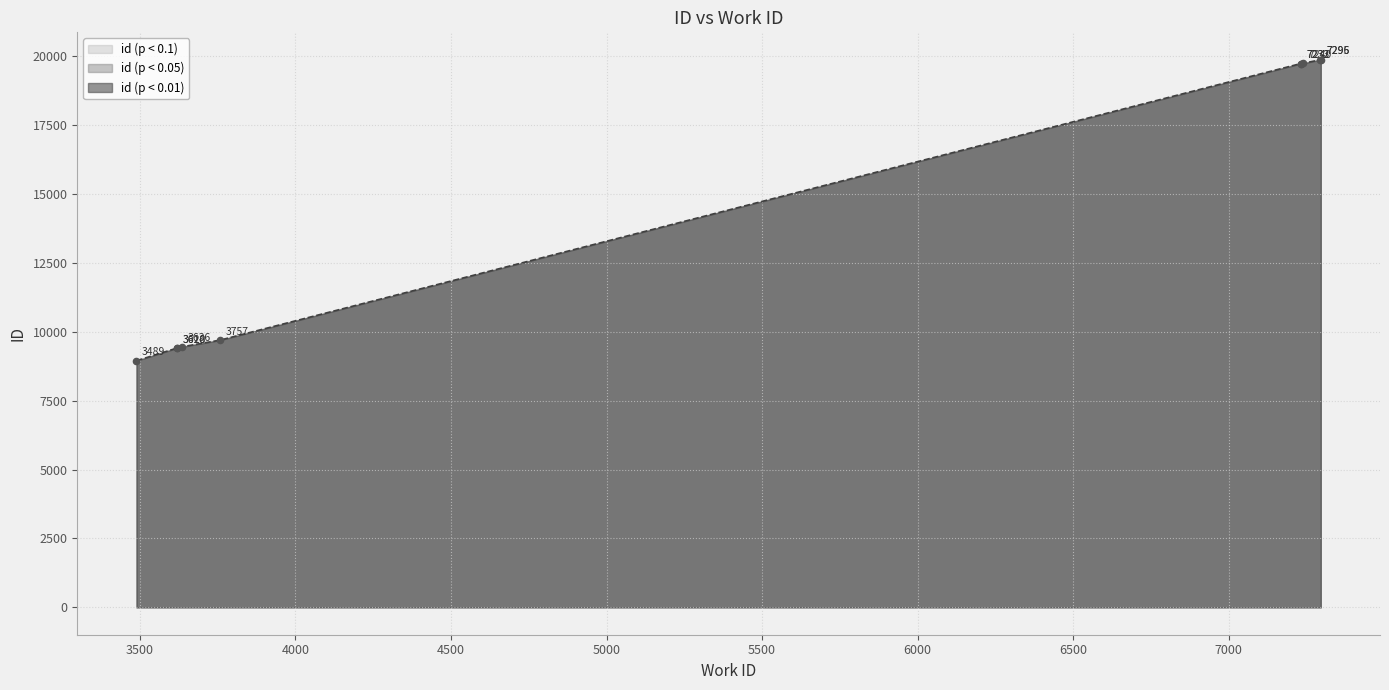

Which has a higher value, 7233 or 3489?

7233